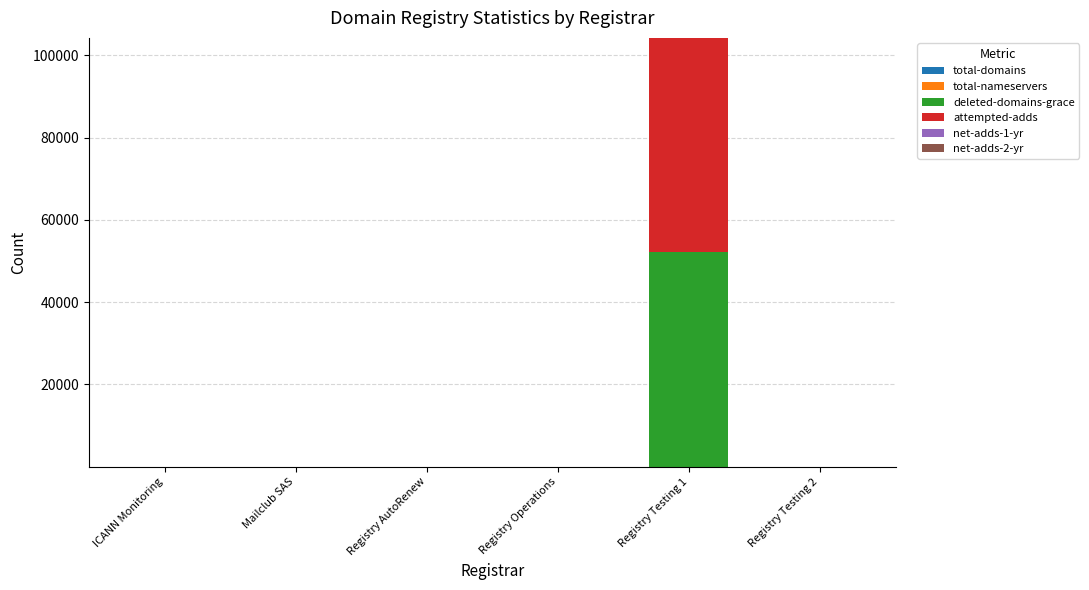

Does the chart contain stacked bars?

Yes